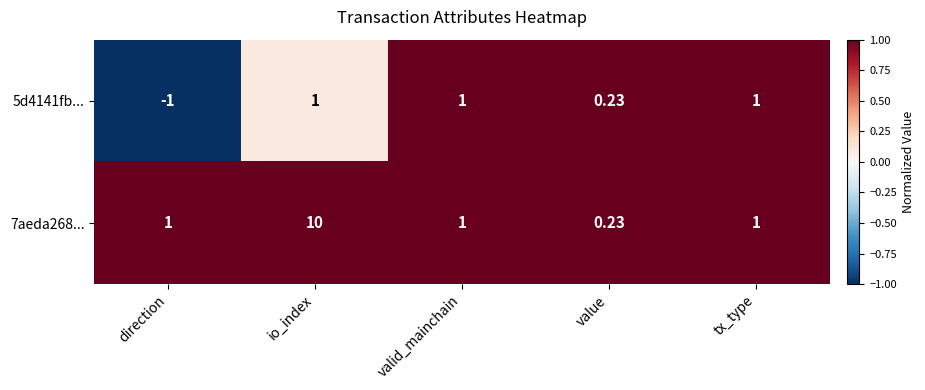

At which label does 5d4141fb... reach its minimum?

direction